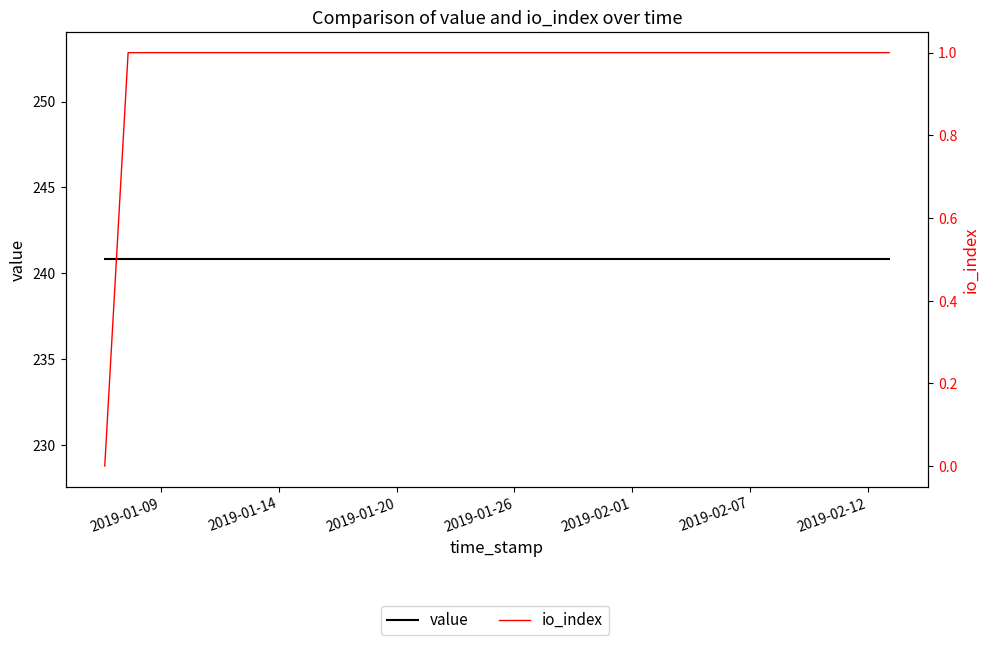

True or false: io_index and value cross at least once.

False